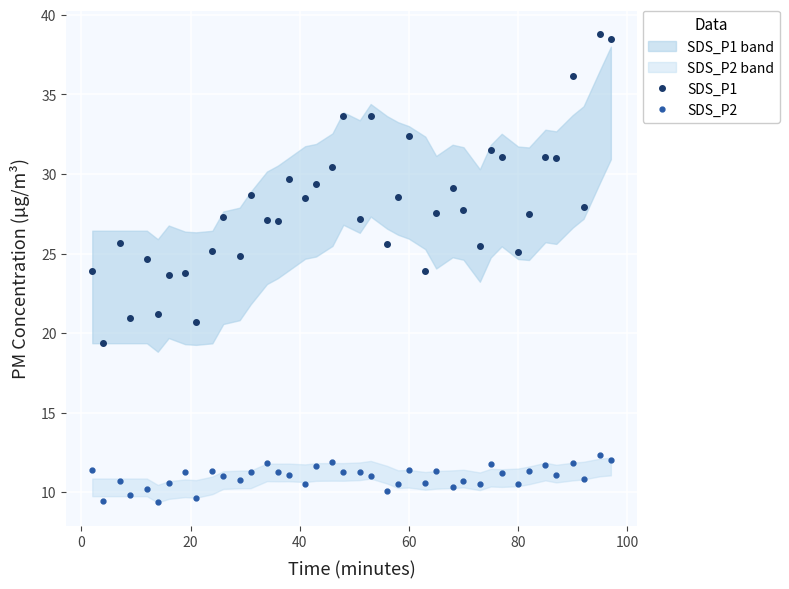

How many categories are shown in the chart?

40